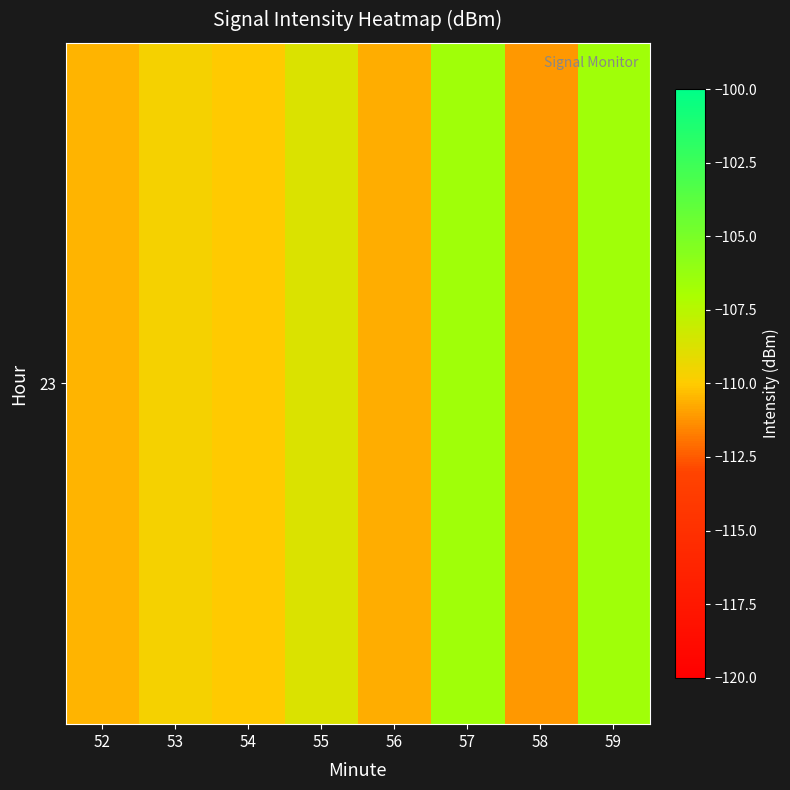

What is the change in value from 56 to 59?

+4.1